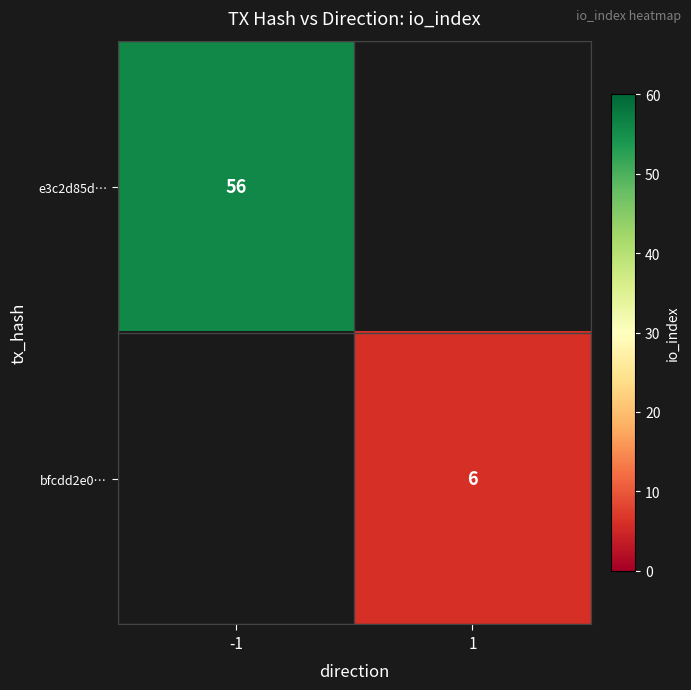

The bfcdd2e0… series shows 1.7 at 1. True or false?

False